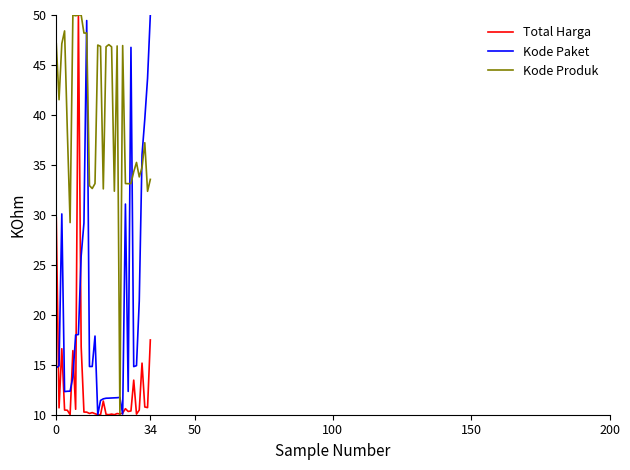

True or false: Total Harga has more than 2 points higher than both neighbors.

True